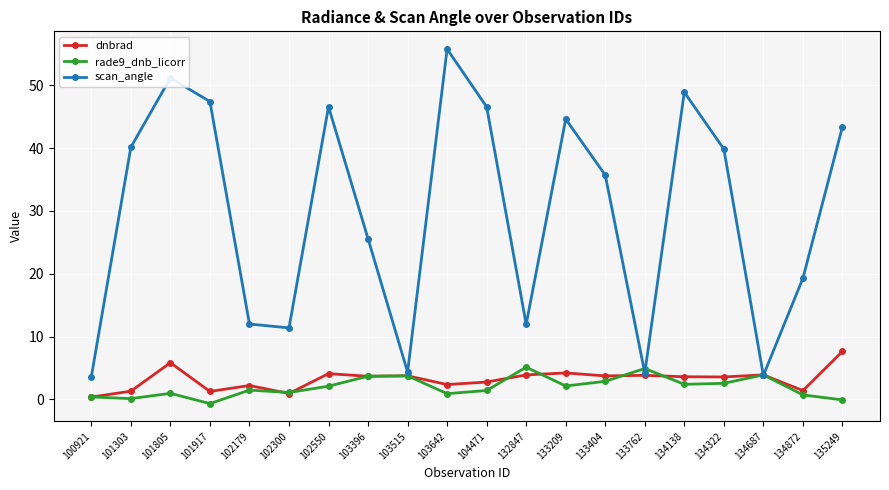

Is it true that rade9_dnb_licorr equals 8.1 at 132847?

False